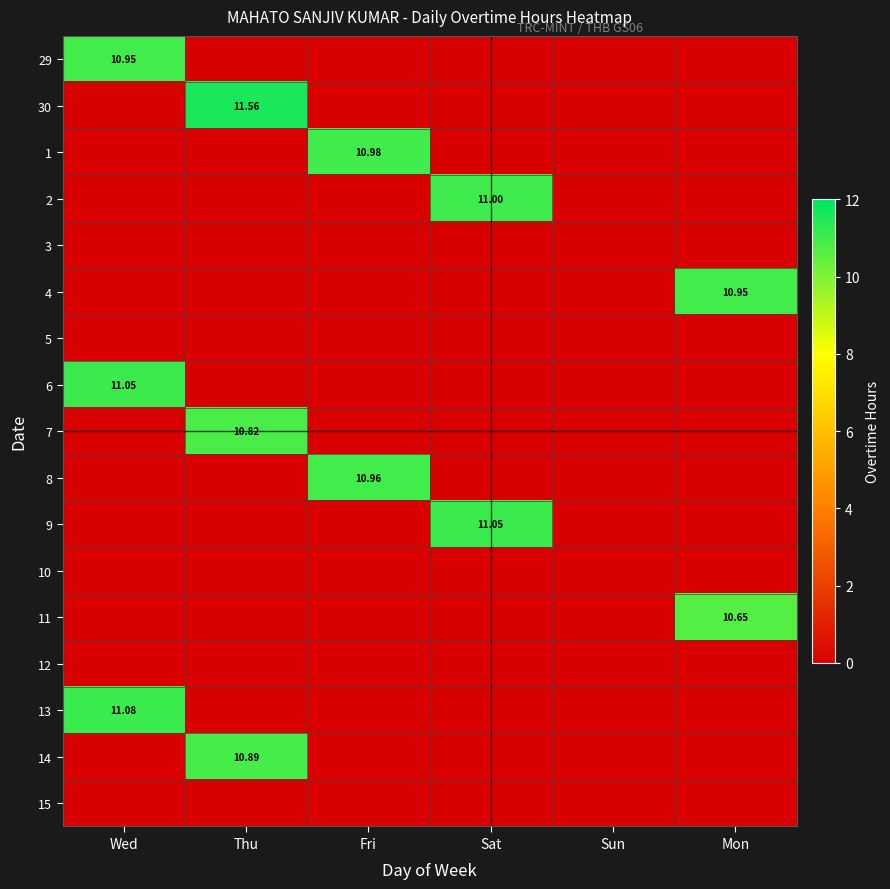

What is the sum of all 13 values?

11.1